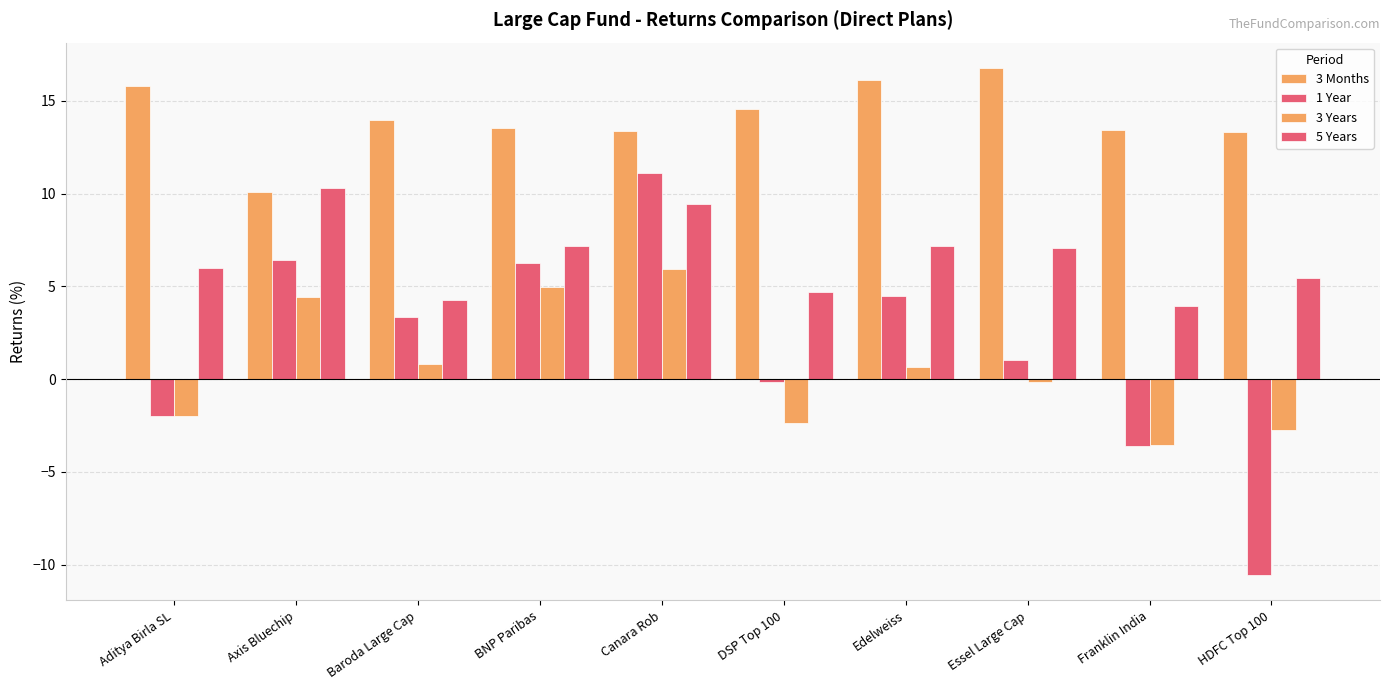

How many categories are shown in the chart?

10